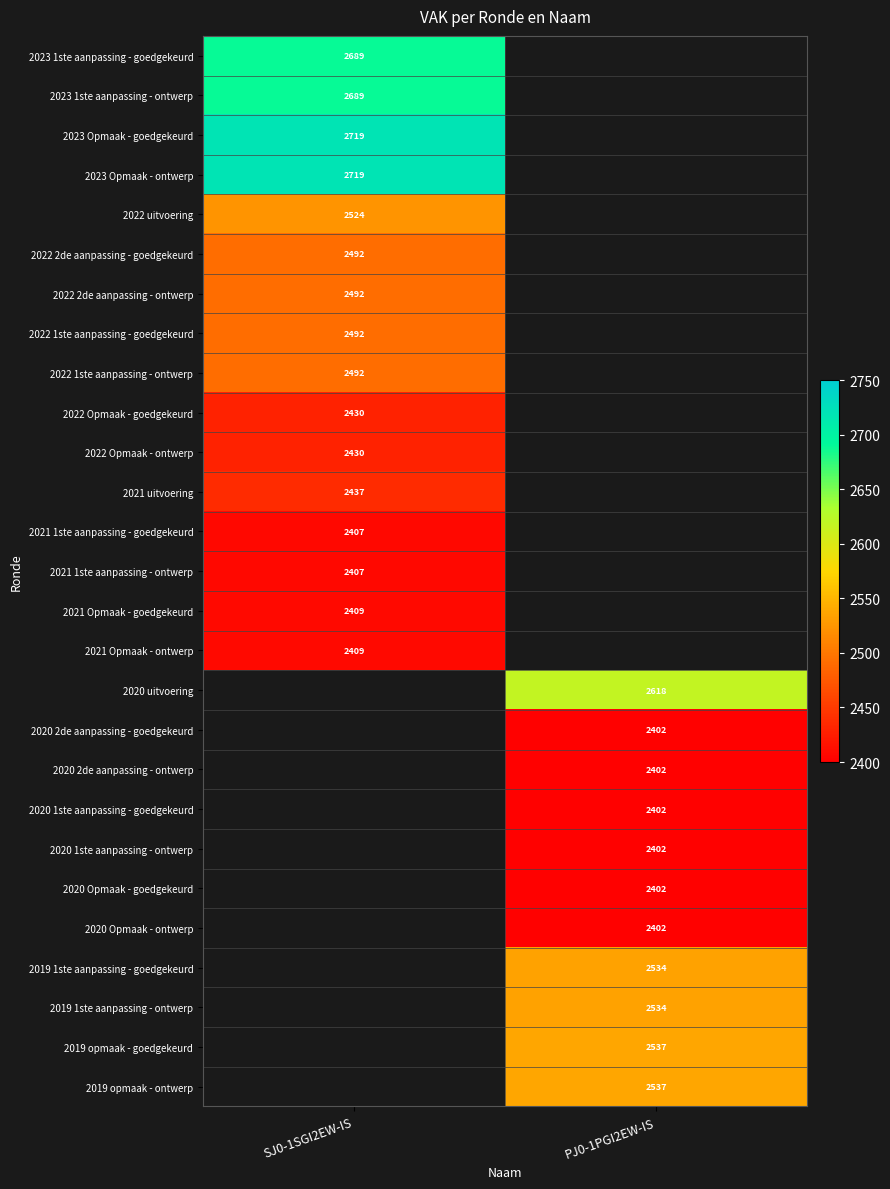

True or false: 2020 Opmaak - ontwerp has a value of 1415 at PJ0-1PGI2EW-IS.

False